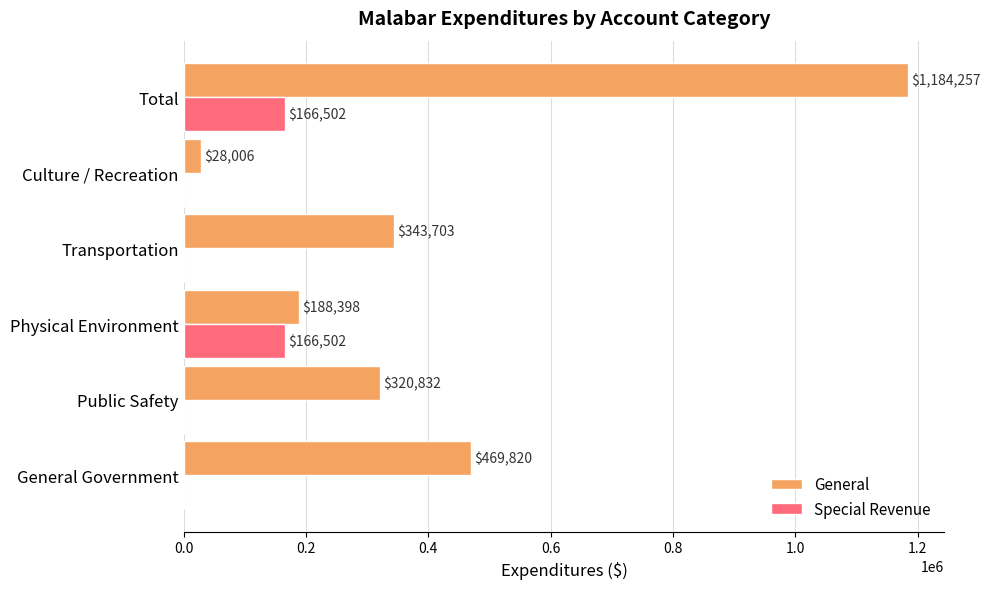

Which label corresponds to the largest value in the chart?

Total